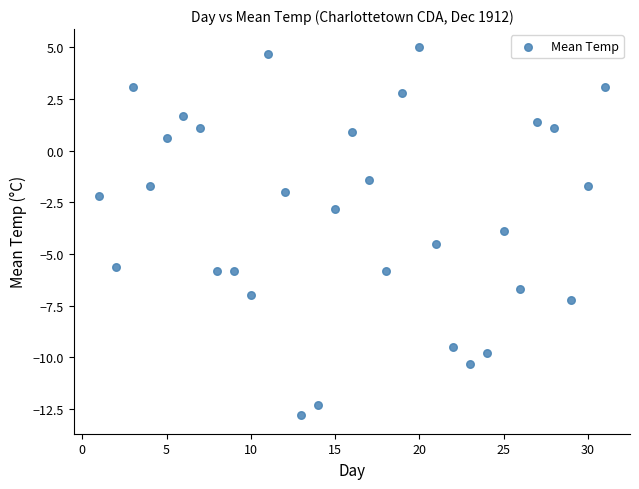

What is the range of Y values (max minus min)?

17.8